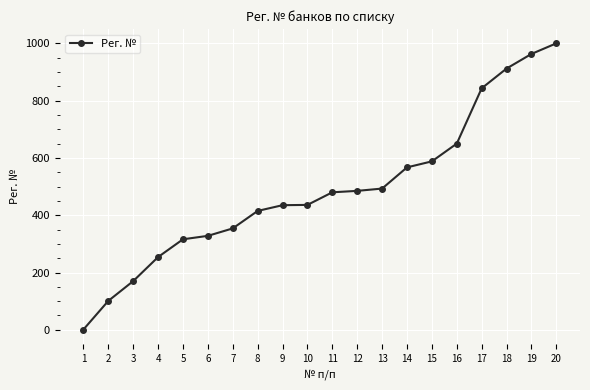

What is the average value?

490